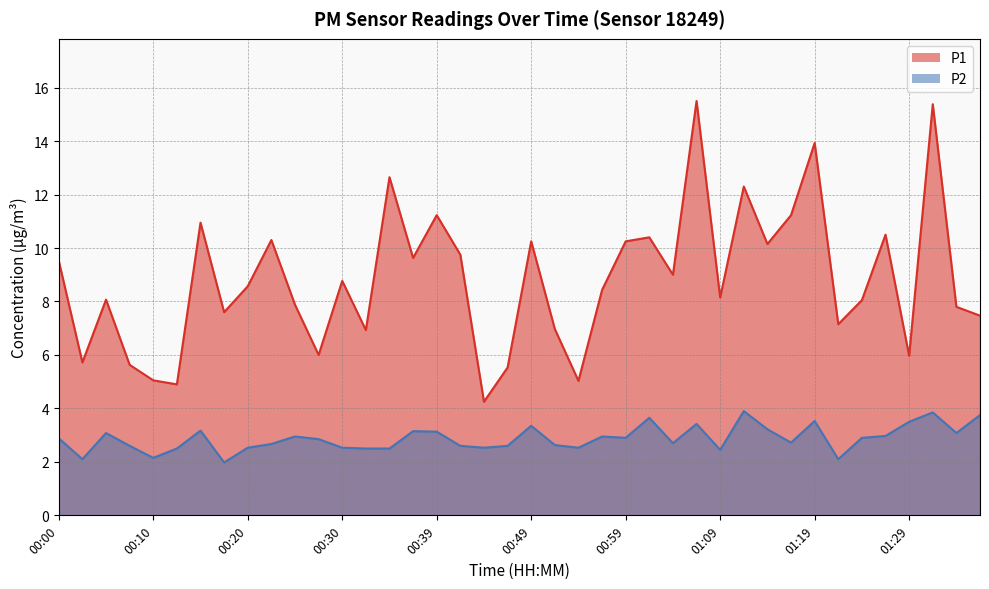

List the series in order of their peak value, lowest first.

P2, P1